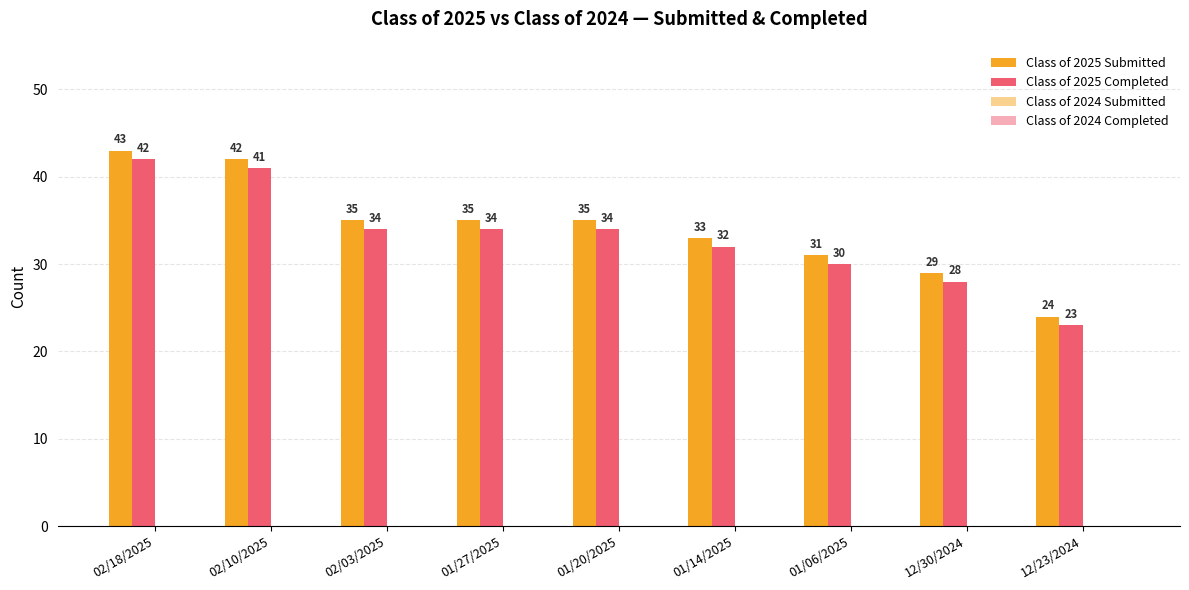

At 02/10/2025, list the series in order from largest to smallest.

Class of 2025 Submitted, Class of 2025 Completed